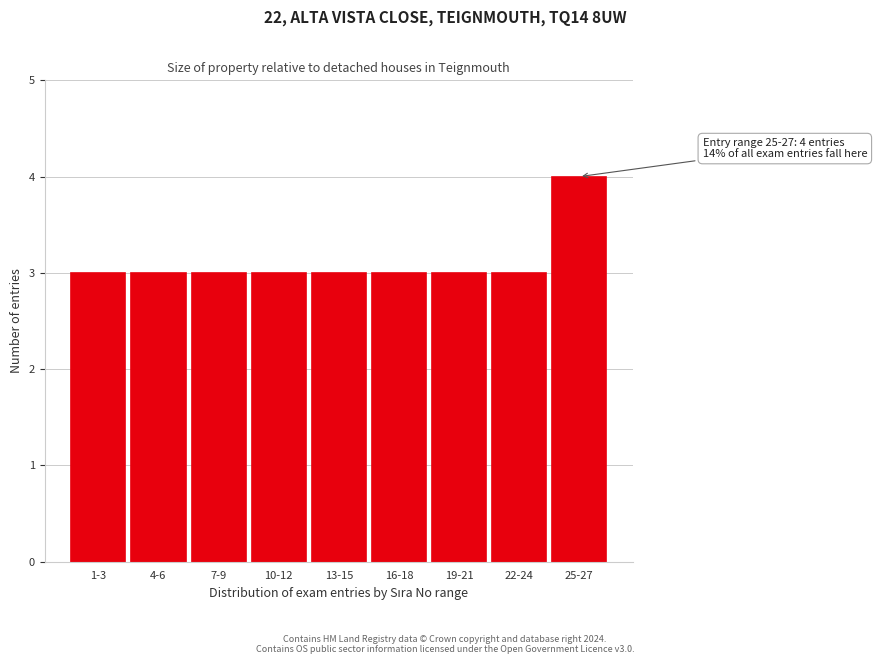

Reading left to right, list all the values displayed in this chart.

3	3	3	3	3	3	3	3	4